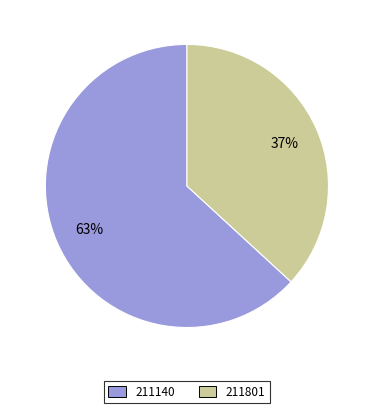

To the nearest percent, what portion does 211801 represent?

37%